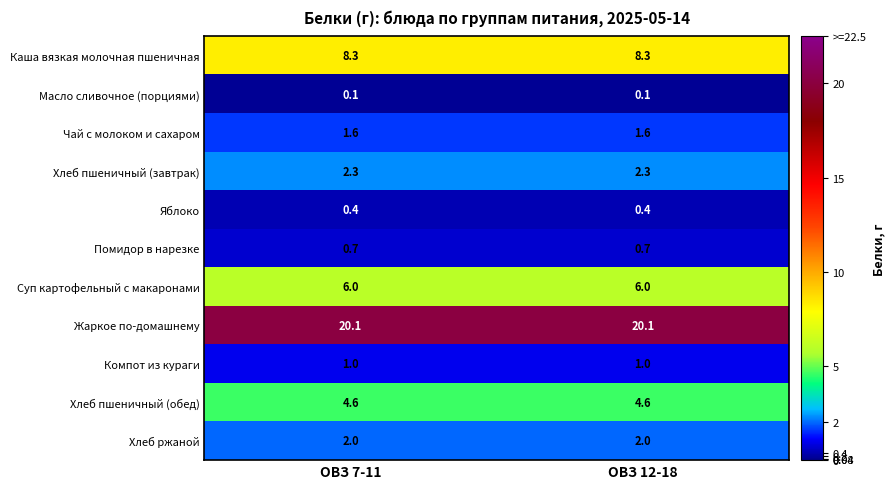

What is the minimum value for Хлеб пшеничный (завтрак)?

2.3